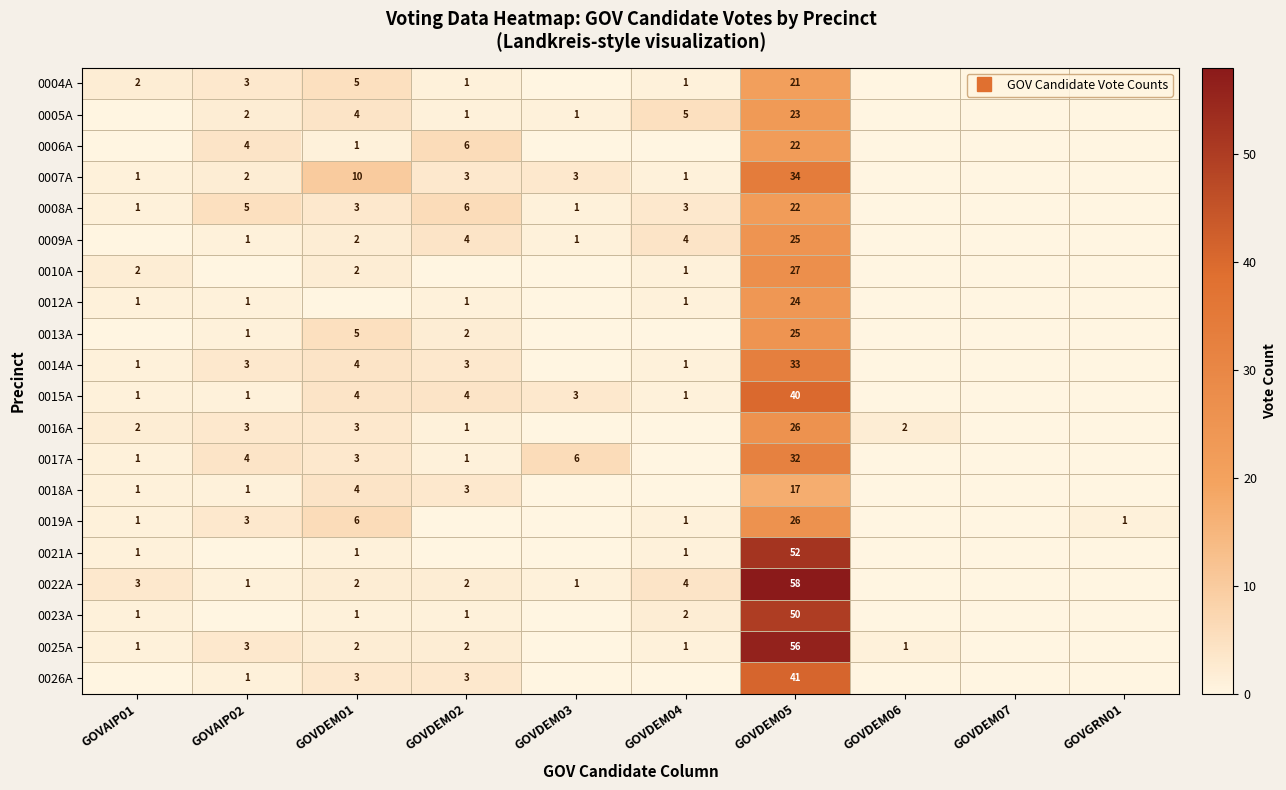

What is the difference between the second highest and minimum values in the 0004A series?

5